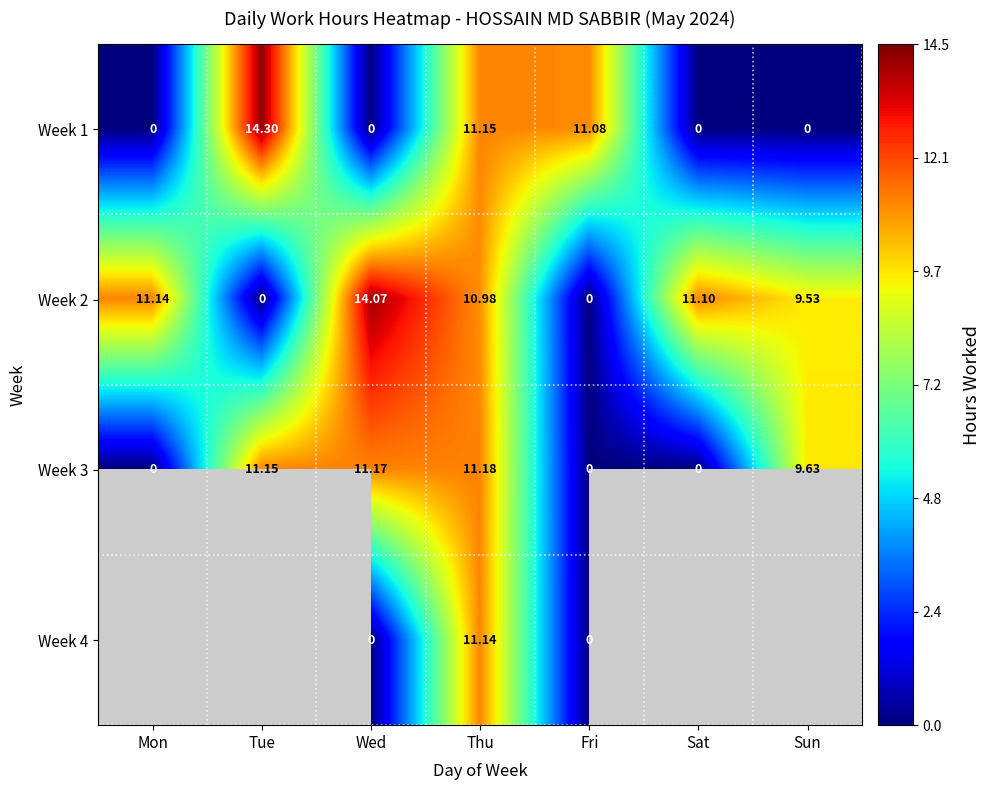

True or false: Week 1 has a value of 0.0 at Wed.

True